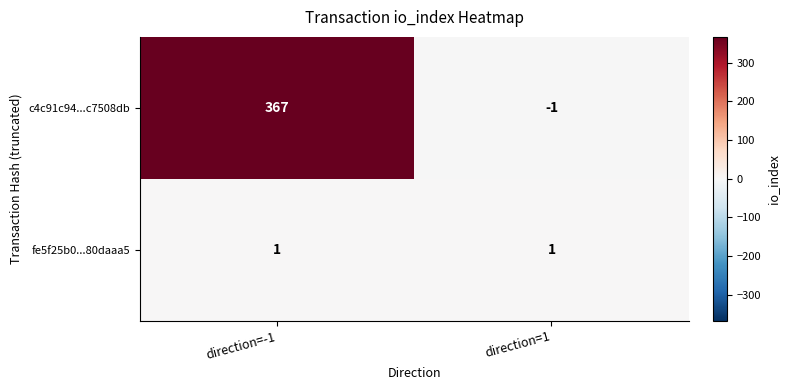

What is the sum of all c4c91c94...c7508db values?

366